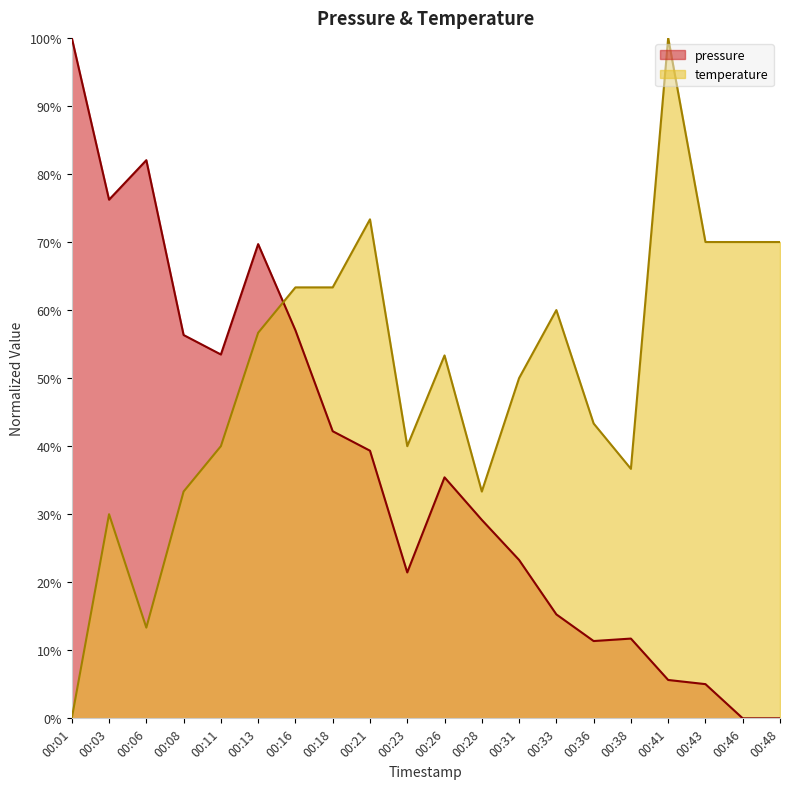

True or false: pressure has a value of 35.5 at 00:23.

False